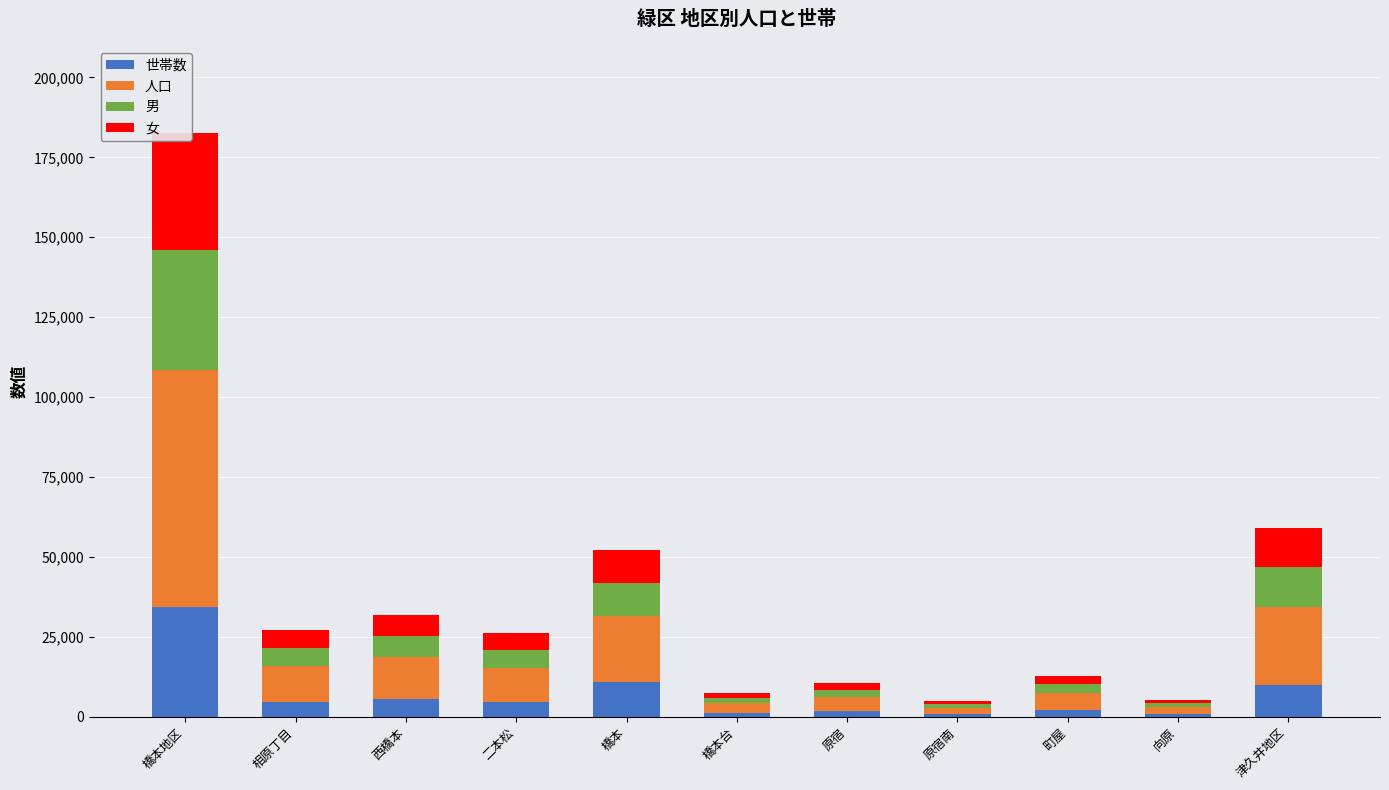

Reading right to left, extract all data points from this chart.

世帯数: 9999	877	2290	805	1797	1295	10974	4589	5728	4789	34451
人口: 24476	2239	5284	2075	4340	3120	20605	10849	13037	11212	74002
男: 12294	1085	2660	1068	2188	1599	10280	5461	6617	5694	37537
女: 12182	1154	2624	1007	2152	1521	10325	5388	6420	5518	36465